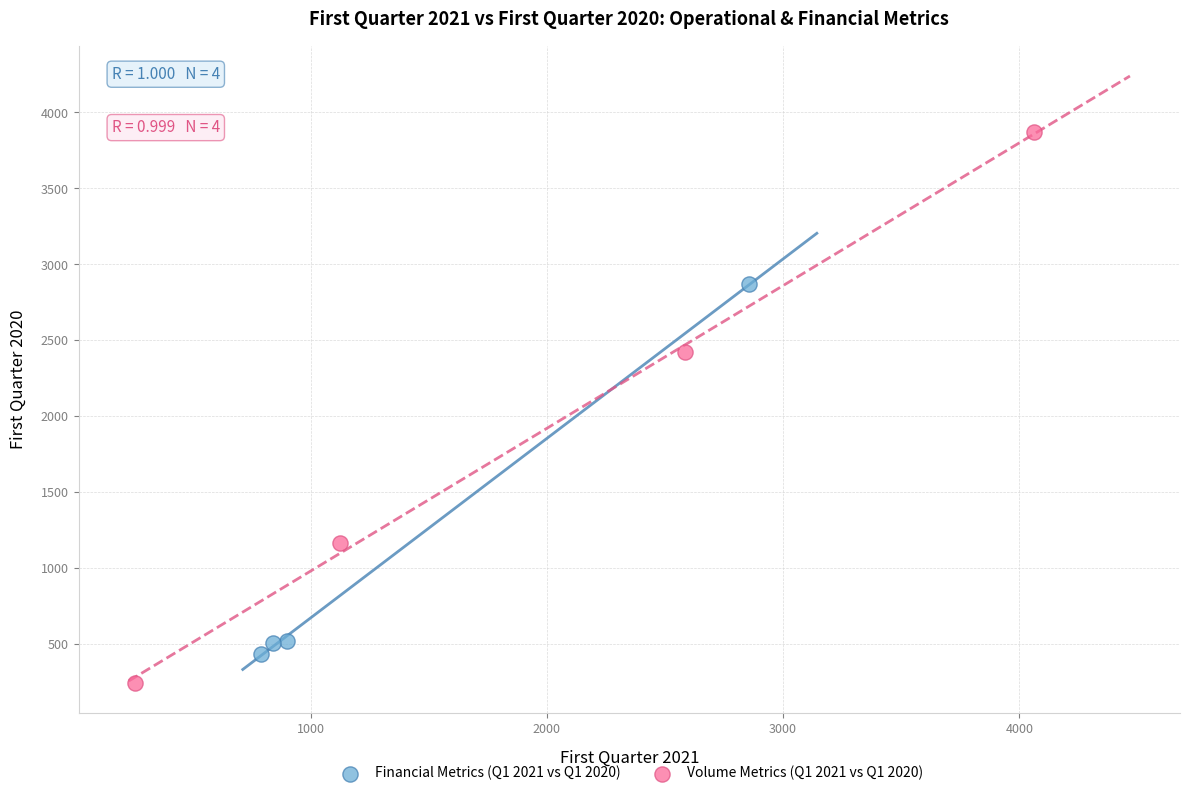

Which series contains the highest Y value?

Volume Metrics (Q1 2021 vs Q1 2020)